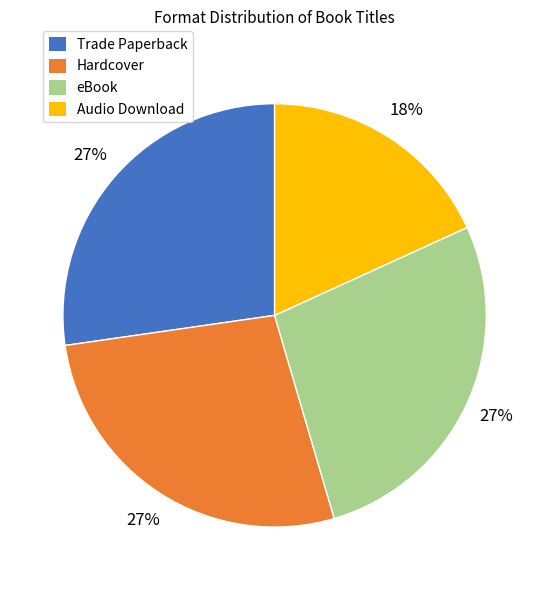

True or false: Hardcover accounts for 16% of the total.

False